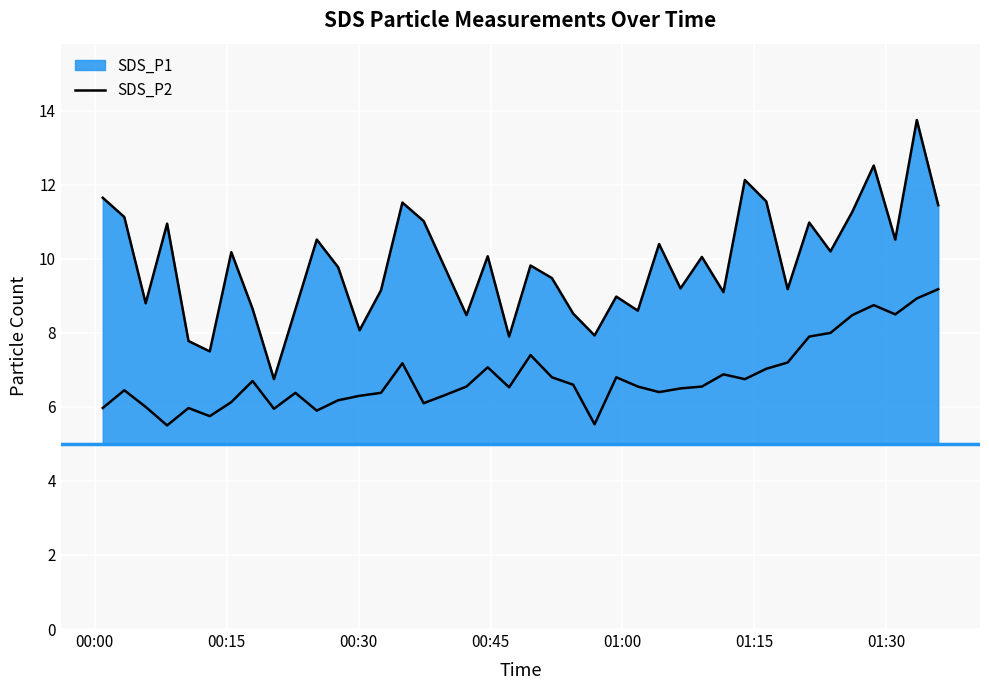

How many lines are shown in the chart?

2